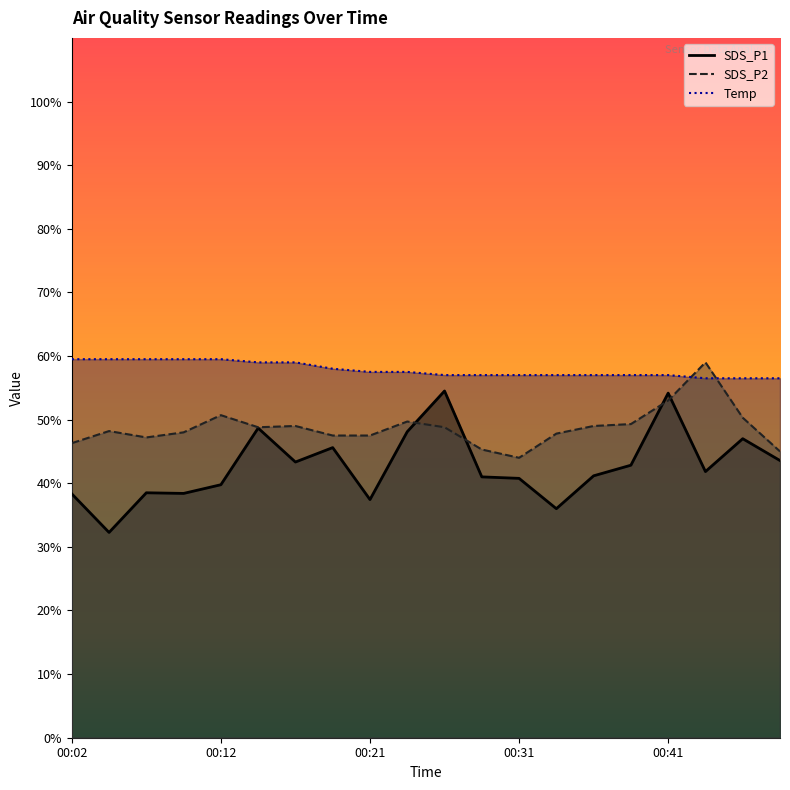

At how many categories does at least one series exceed 45?

20